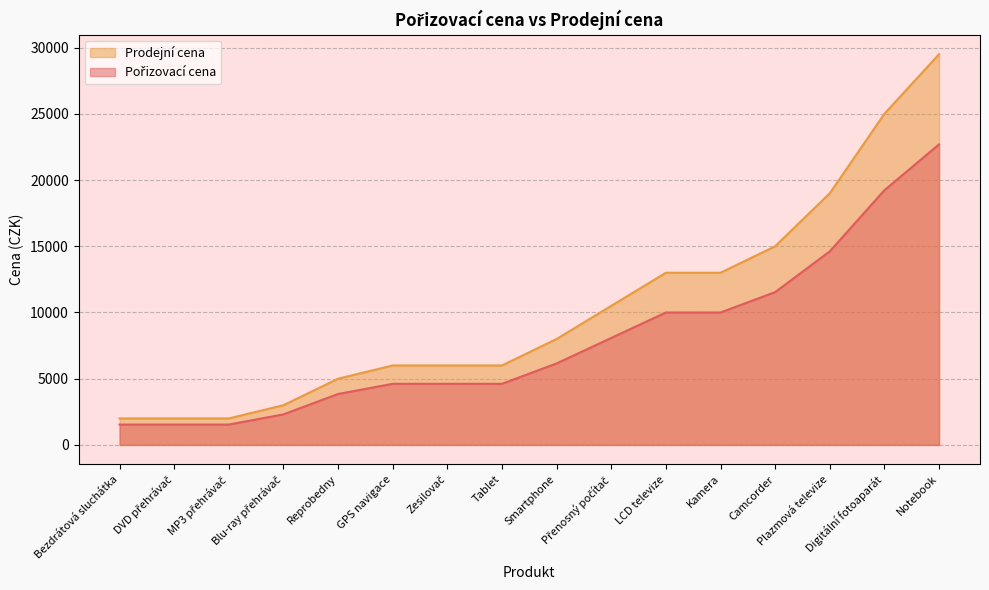

Count the number of categories in the chart.

16